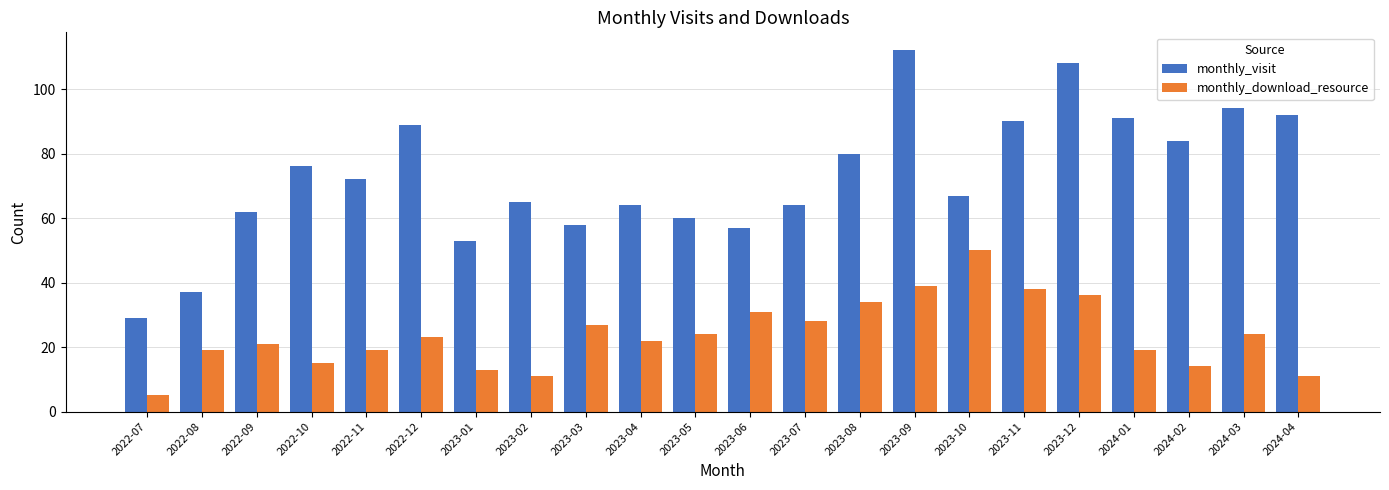

What is the approximate value of monthly_download_resource at 2023-05?

24